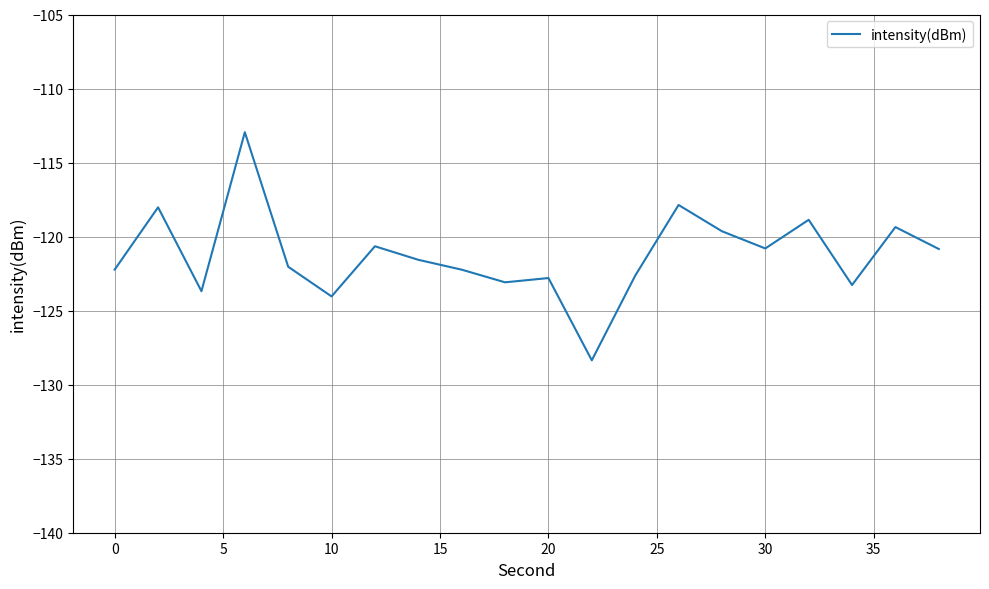

What is the difference between the maximum and minimum values?

15.4